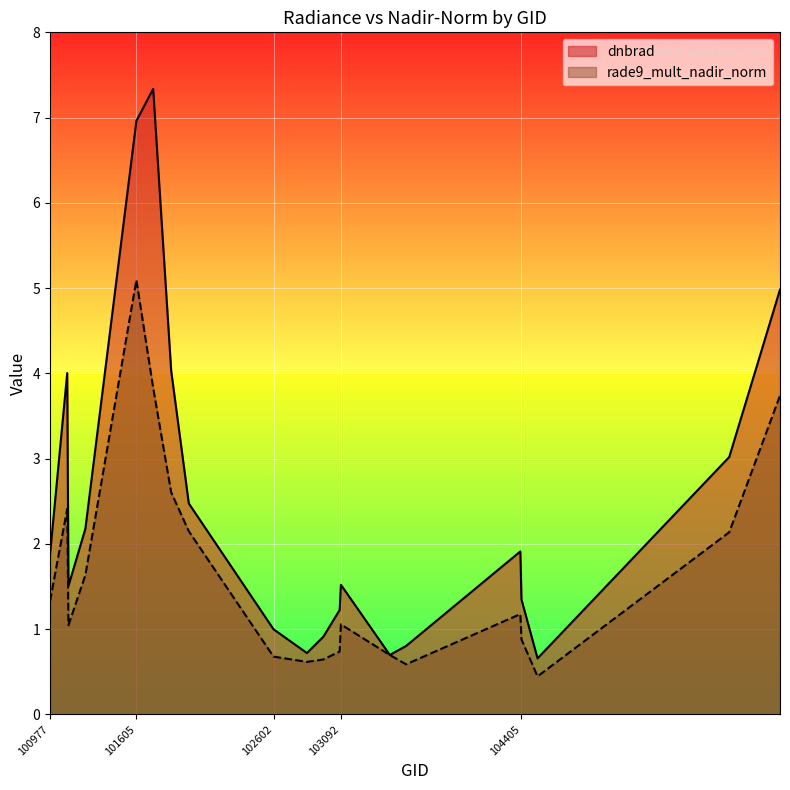

Which has a higher value, 104397 or 101234?

101234